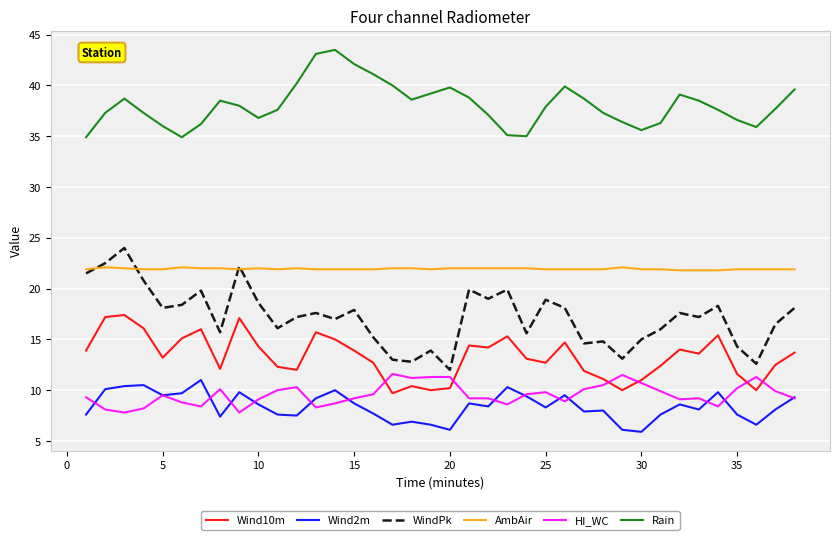

In Rain, how many points are lower than both neighbors (excluding endpoints)?

6